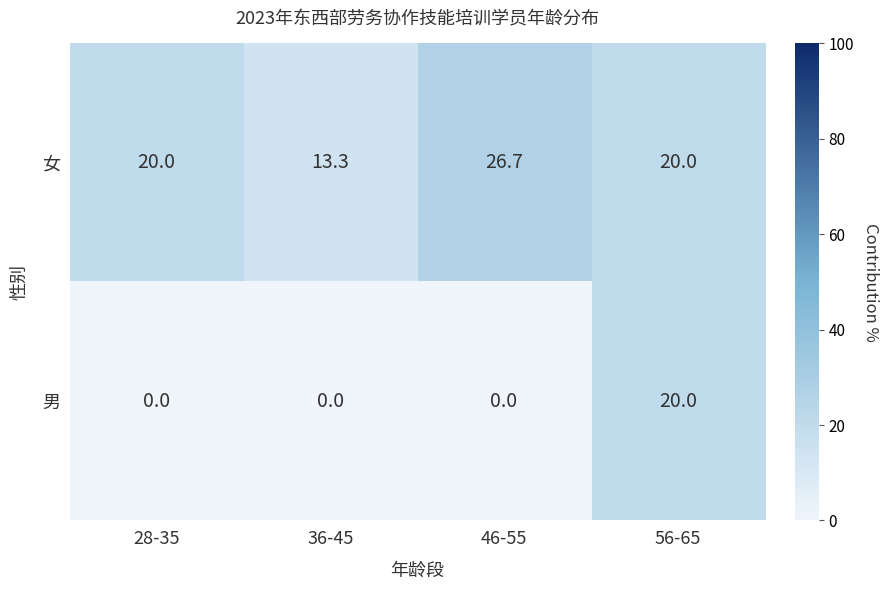

Reading left to right, transcribe all the data shown in this chart.

女: 28-35=20.0	36-45=13.3	46-55=26.7	56-65=20.0
男: 28-35=0.0	36-45=0.0	46-55=0.0	56-65=20.0